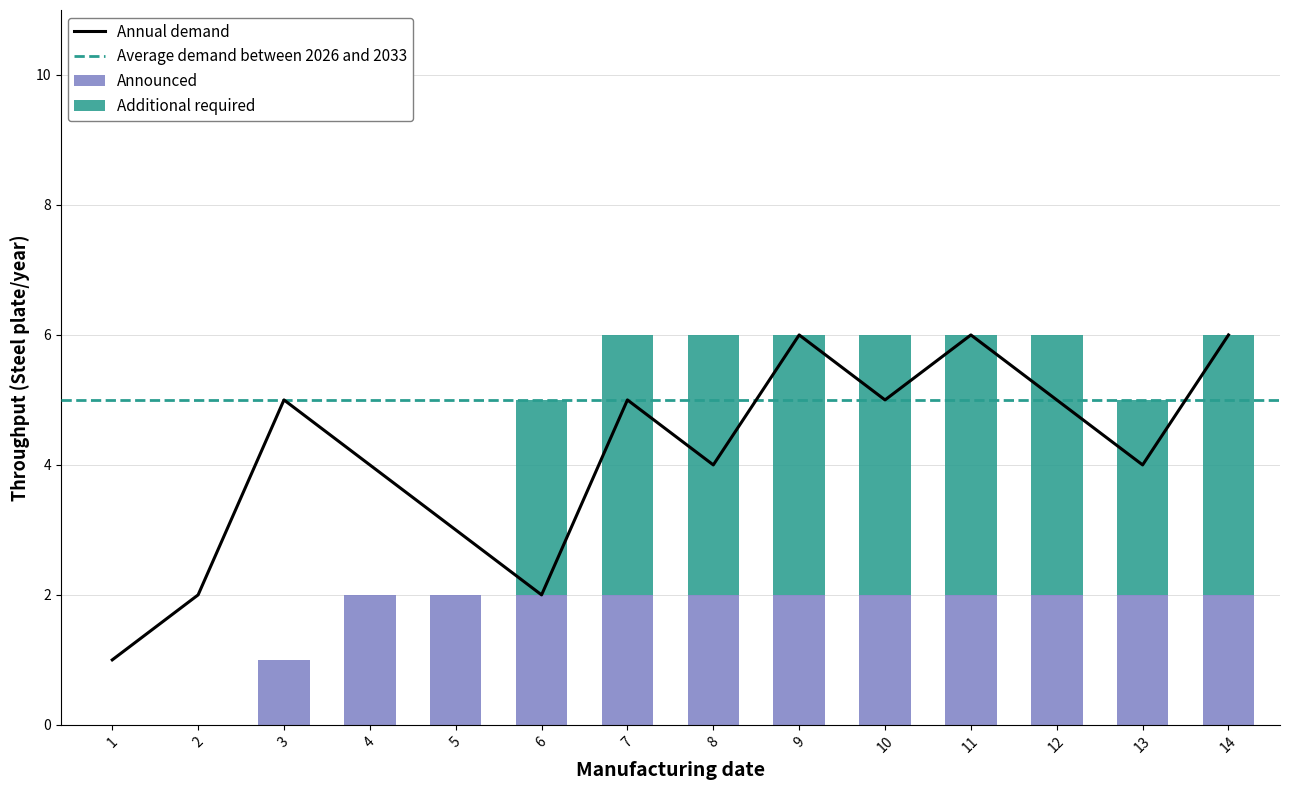

At which label is Announced closest to 1?

3